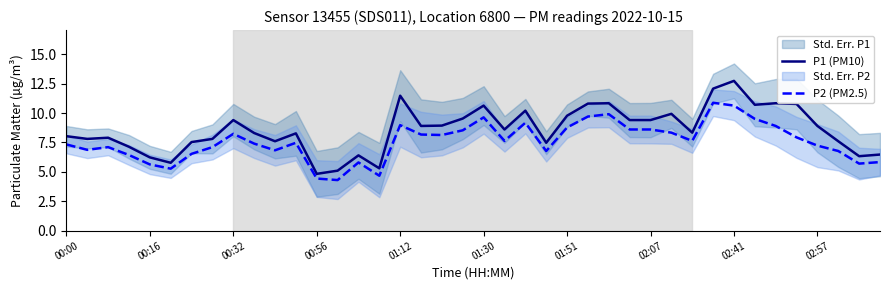

What position from the right is 26?

14